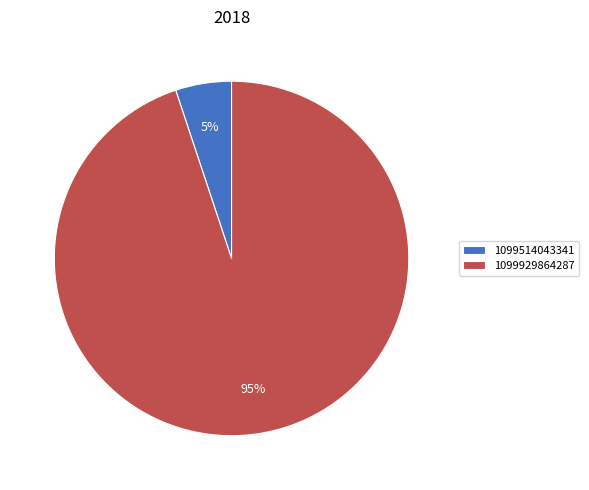

Which has a higher value, 1099514043341 or 1099929864287?

1099929864287